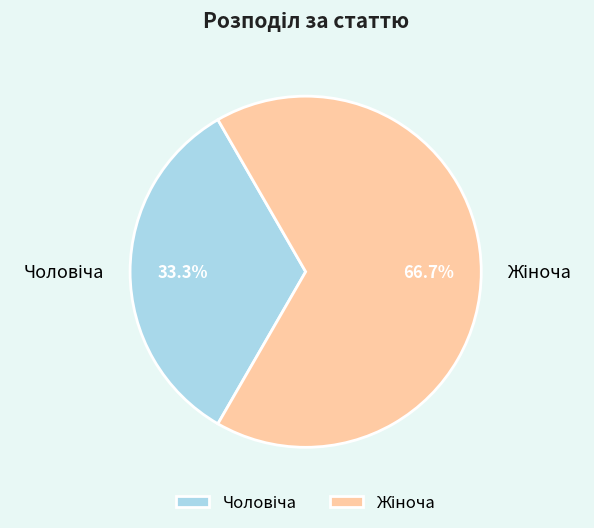

Which category has the biggest portion of the pie?

Жіноча